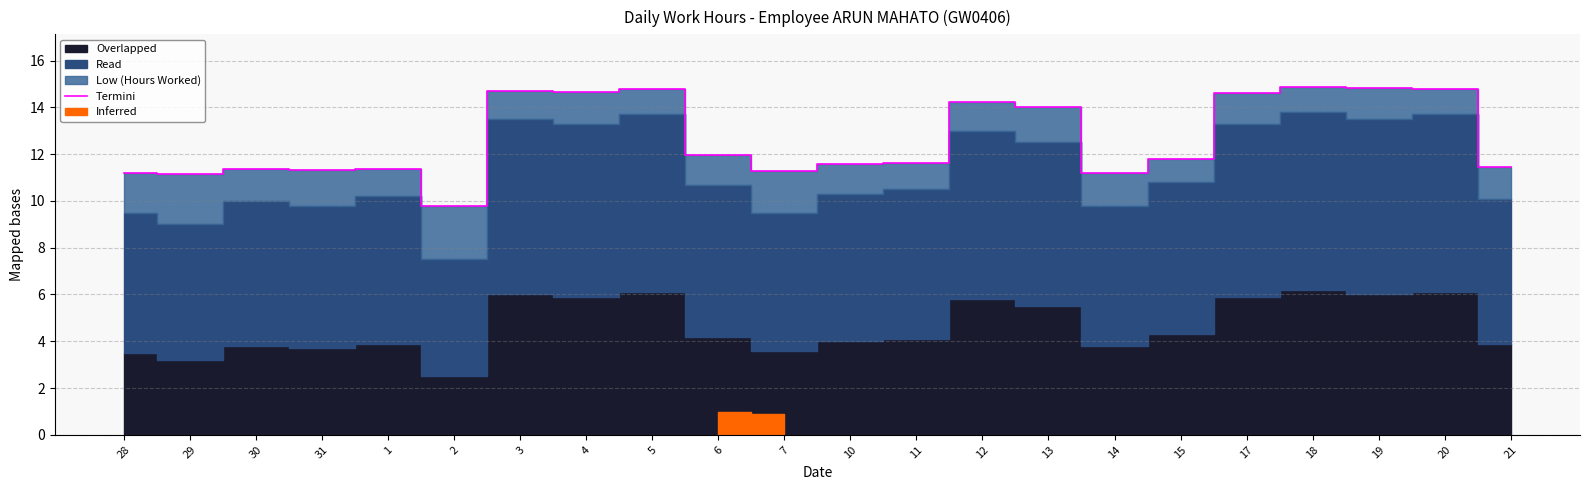

Reading left to right, extract all data points from this chart.

28=11.2	29=11.2	30=11.4	31=11.3	1=11.4	2=9.8	3=14.7	4=14.7	5=14.8	6=11.9	7=11.3	10=11.6	11=11.6	12=14.2	13=14.0	14=11.2	15=11.8	17=14.6	18=14.9	19=14.8	20=14.8	21=11.5